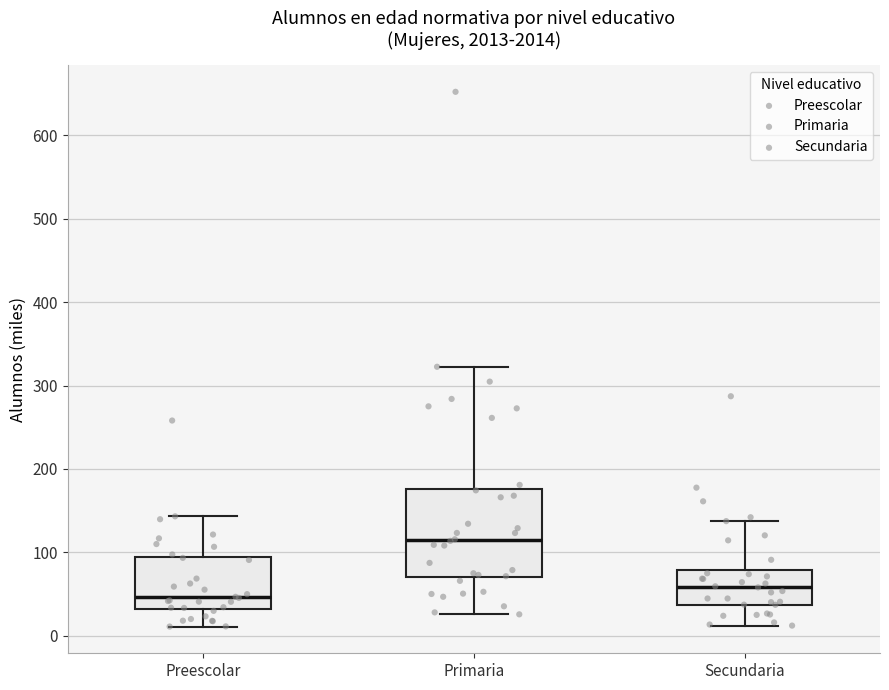

Reading left to right, read every box against the y-axis: the position of its median line, the range the box covers, and the ends of its whiskers. The values are not printed on the chart, so give them approximately, as read against the axis.

Preescolar: median 50, box 30 to 90, whiskers 10 to 140
Primaria: median 110, box 70 to 180, whiskers 30 to 320
Secundaria: median 60, box 40 to 80, whiskers 10 to 140